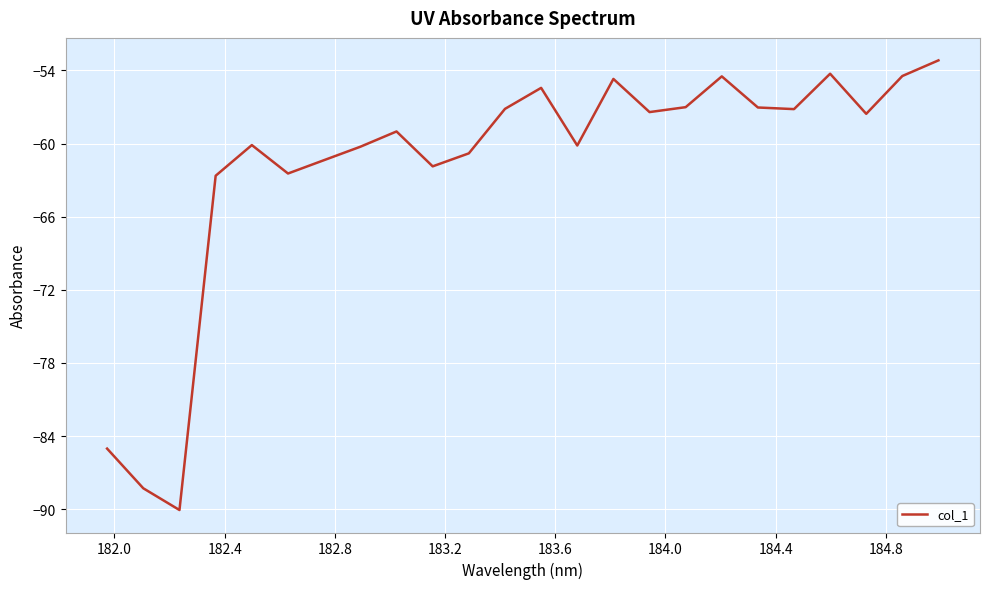

Is this an area chart (filled region under the line)?

No